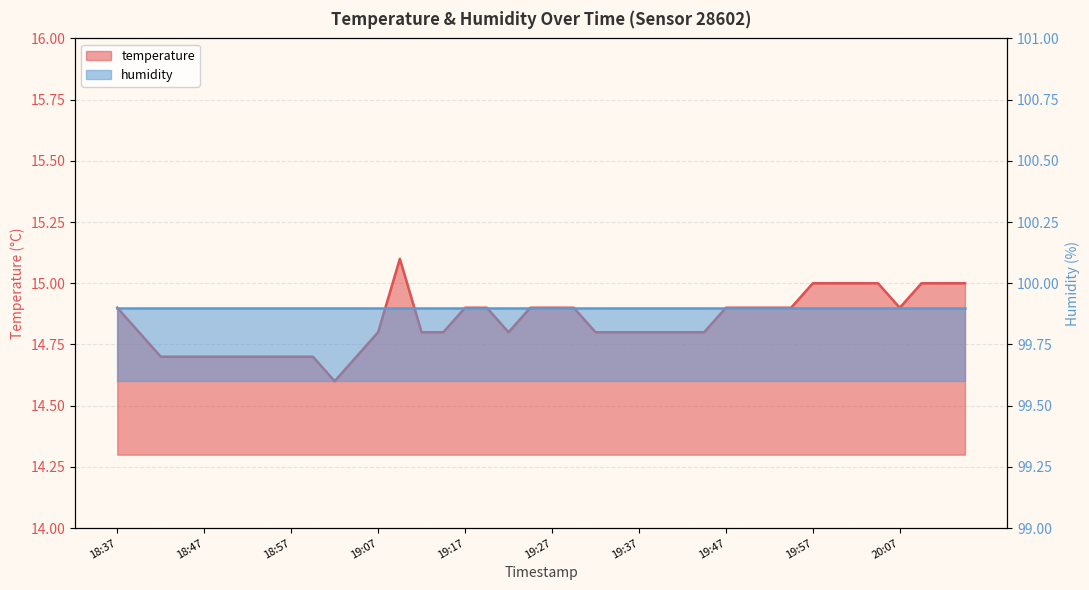

Rank the categories by value from highest to lowest.

19:09, 19:57, 20:00, 20:02, 20:05, 20:10, 20:13, 20:15, 18:37, 19:17, 19:19, 19:25, 19:27, 19:30, 19:47, 19:50, 19:52, 19:55, 20:07, 18:40, 19:07, 19:12, 19:14, 19:22, 19:32, 19:35, 19:37, 19:40, 19:42, 19:45, 18:42, 18:45, 18:47, 18:50, 18:52, 18:55, 18:57, 18:59, 19:04, 19:02